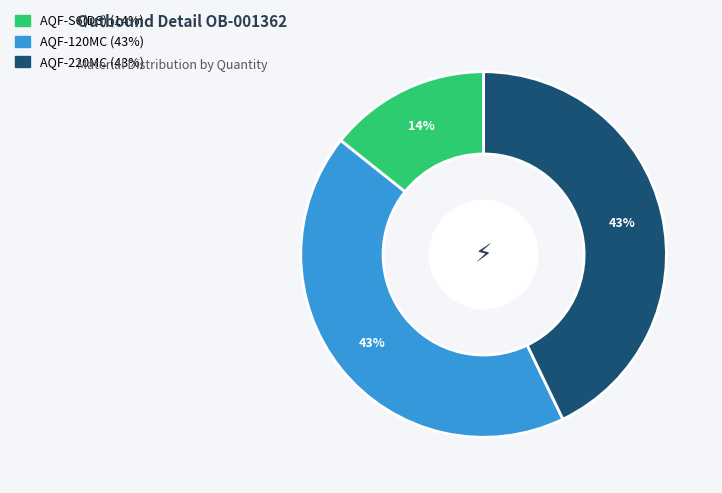

Approximately how many times larger is the value at AQF-S6(DS) compared to AQF-220MC?

0.3